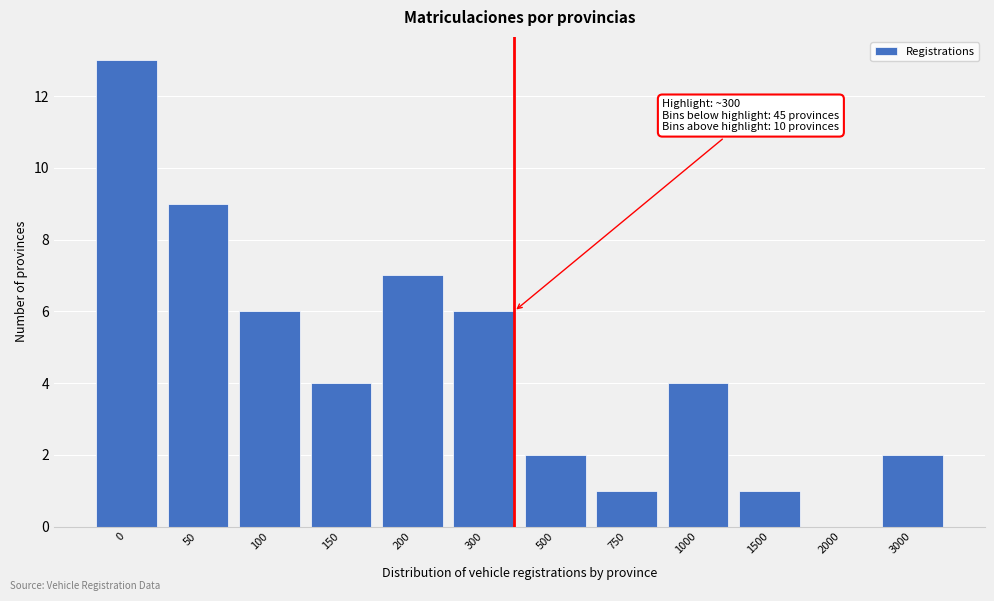

Reading left to right, list all the values displayed in this chart.

0=13	50=9	100=6	150=4	200=7	300=6	500=2	750=1	1000=4	1500=1	2000=0	3000=2